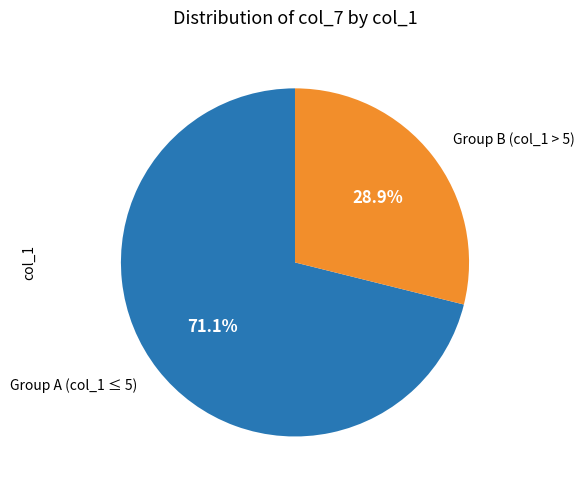

To the nearest percent, what is the average slice percentage?

50%